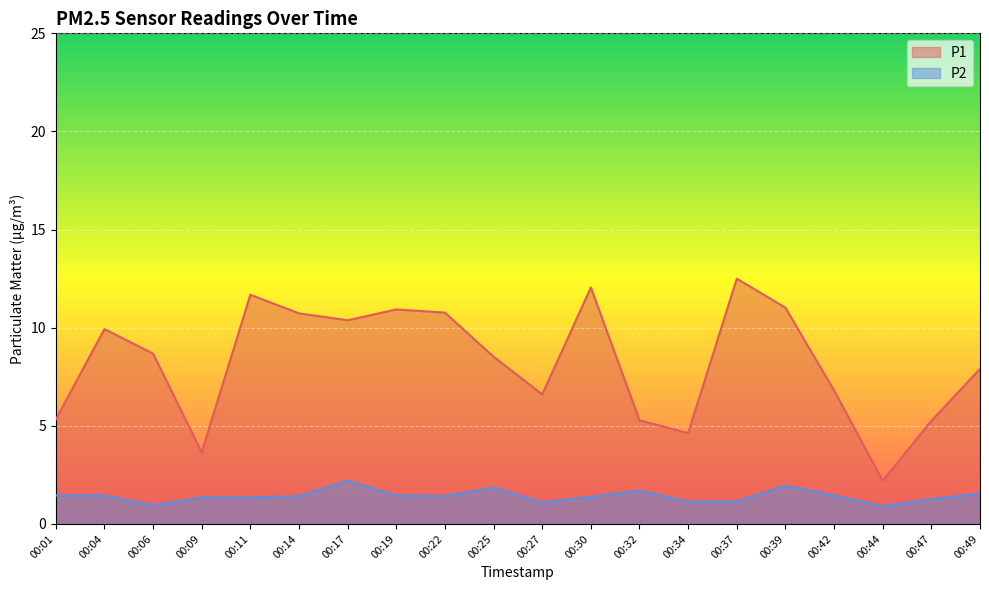

What is the value of the P1 point at the 5th from the left?

11.7